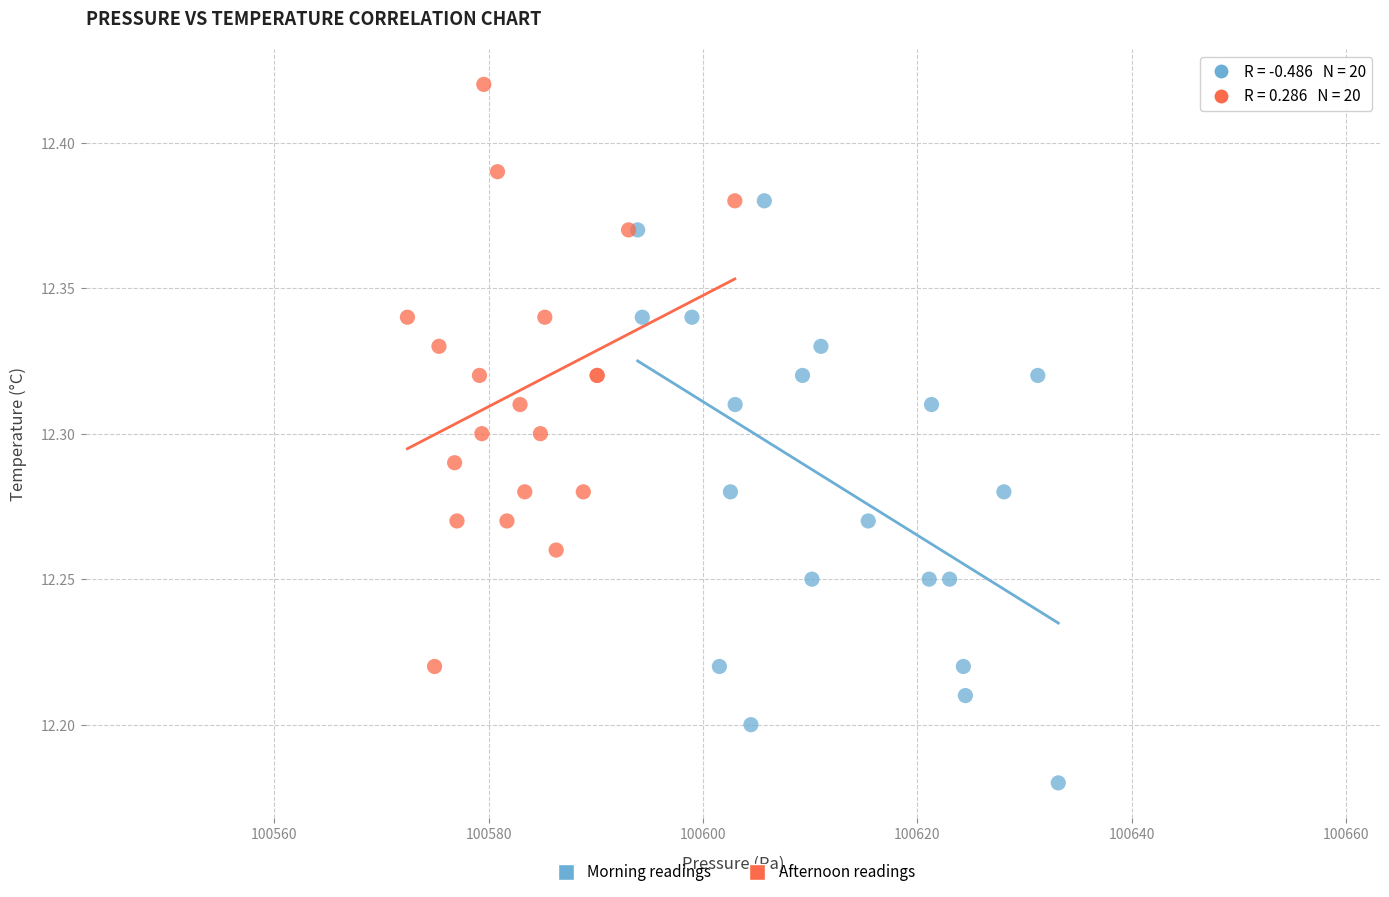

Which series contains the highest Y value?

Afternoon readings